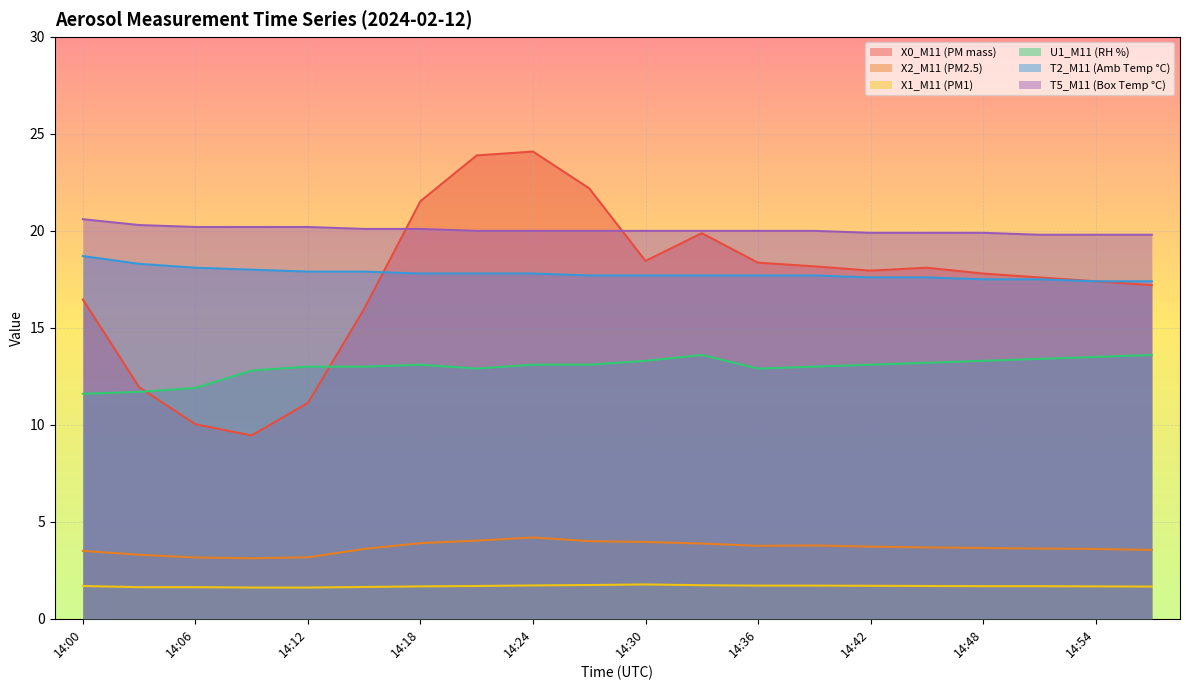

Which series has the widest spread of values?

X0_M11 (PM mass)